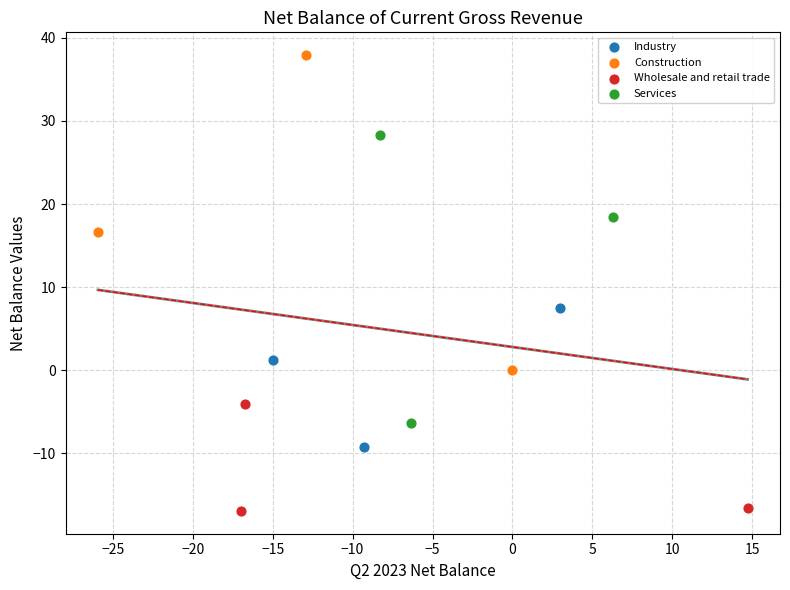

Which series has the largest Y range (max minus min)?

Construction